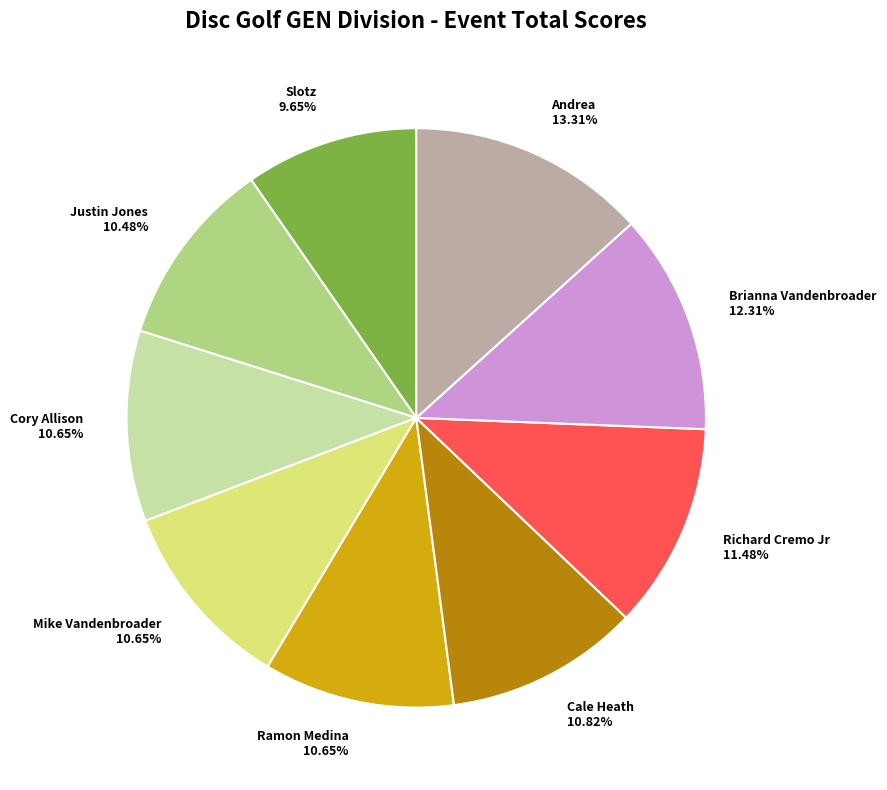

What is the smallest slice in the pie chart?

Slotz